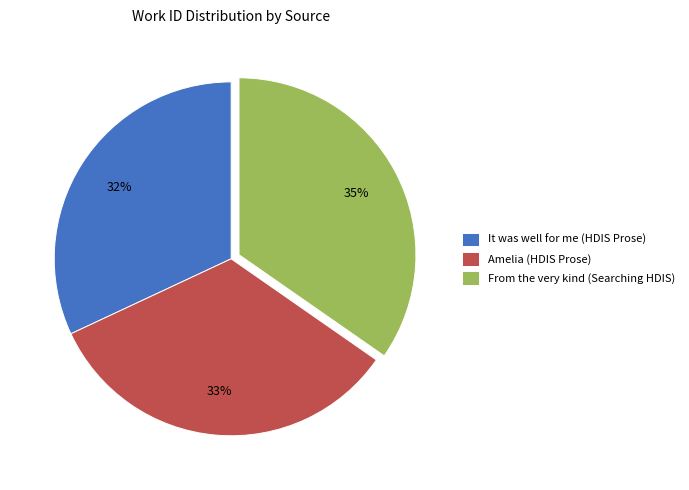

Is there a majority slice in this chart?

No